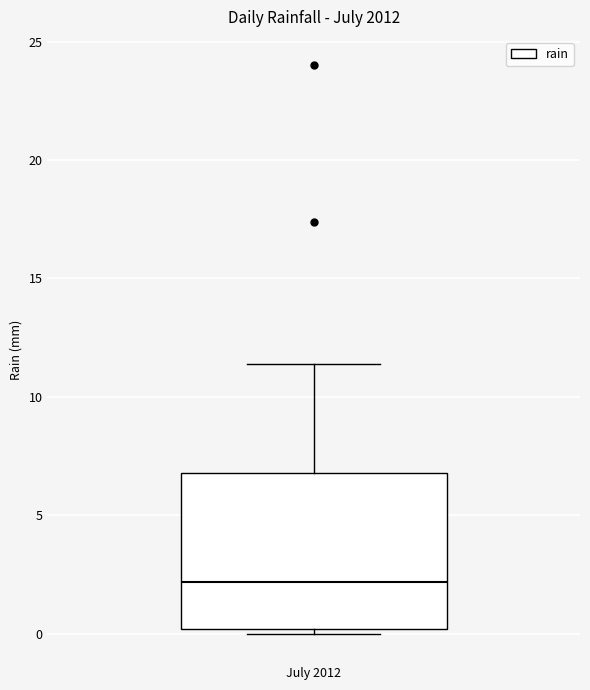

Read this box plot against the y-axis: the position of the median line, the range covered by the box, and the ends of both whiskers. The values are not printed on the chart, so give them approximately, as read against the axis.

median 2.0, box 0.0 to 7.0, whiskers 0.0 (just below the box's lower edge) to 11.5